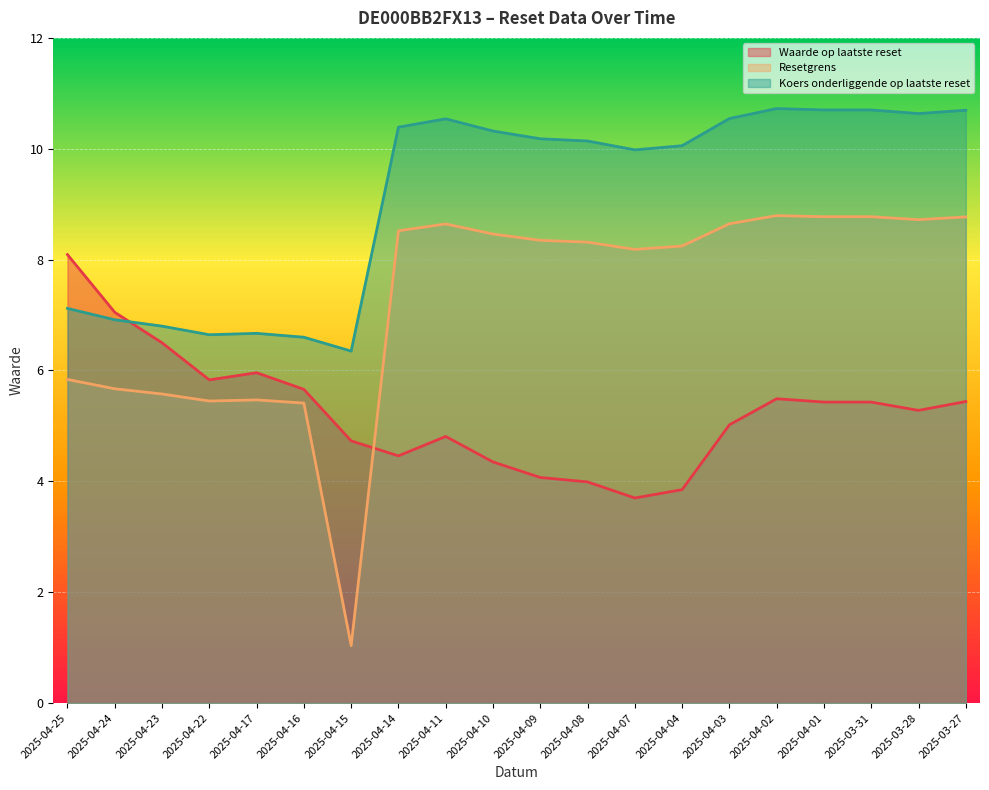

List the series in order of their overall mean, highest first.

Koers onderliggende op laatste reset, Resetgrens, Waarde op laatste reset